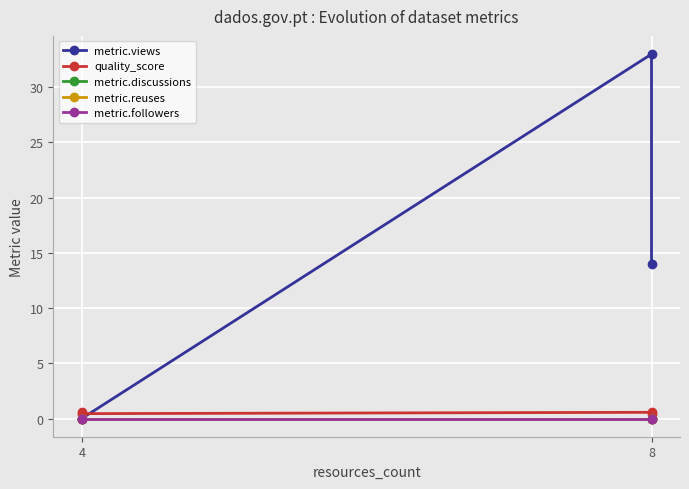

True or false: metric.discussions has more than 2 points higher than both neighbors.

False